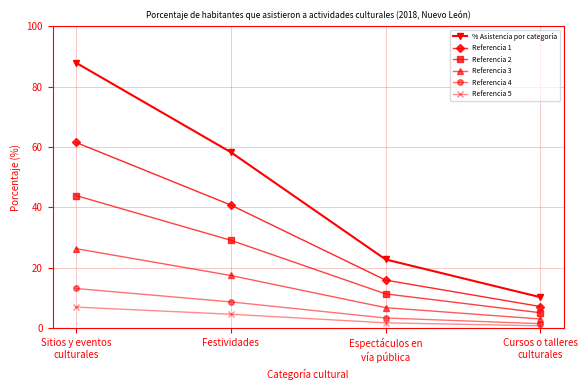

Is it true that Referencia 4 equals 3.4 at Espectáculos en
vía pública?

True